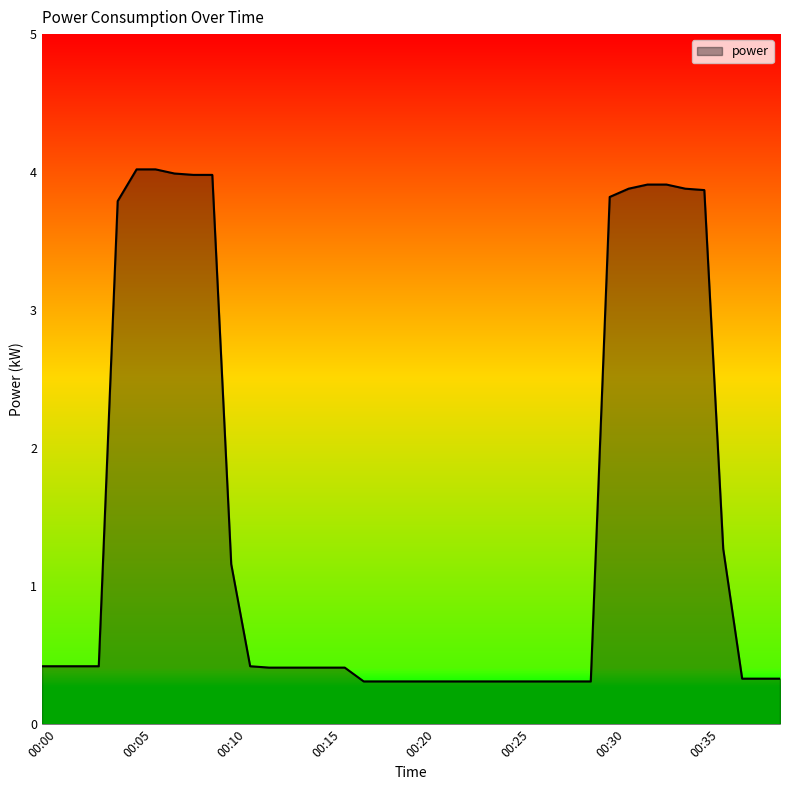

How many lines are shown in the chart?

1